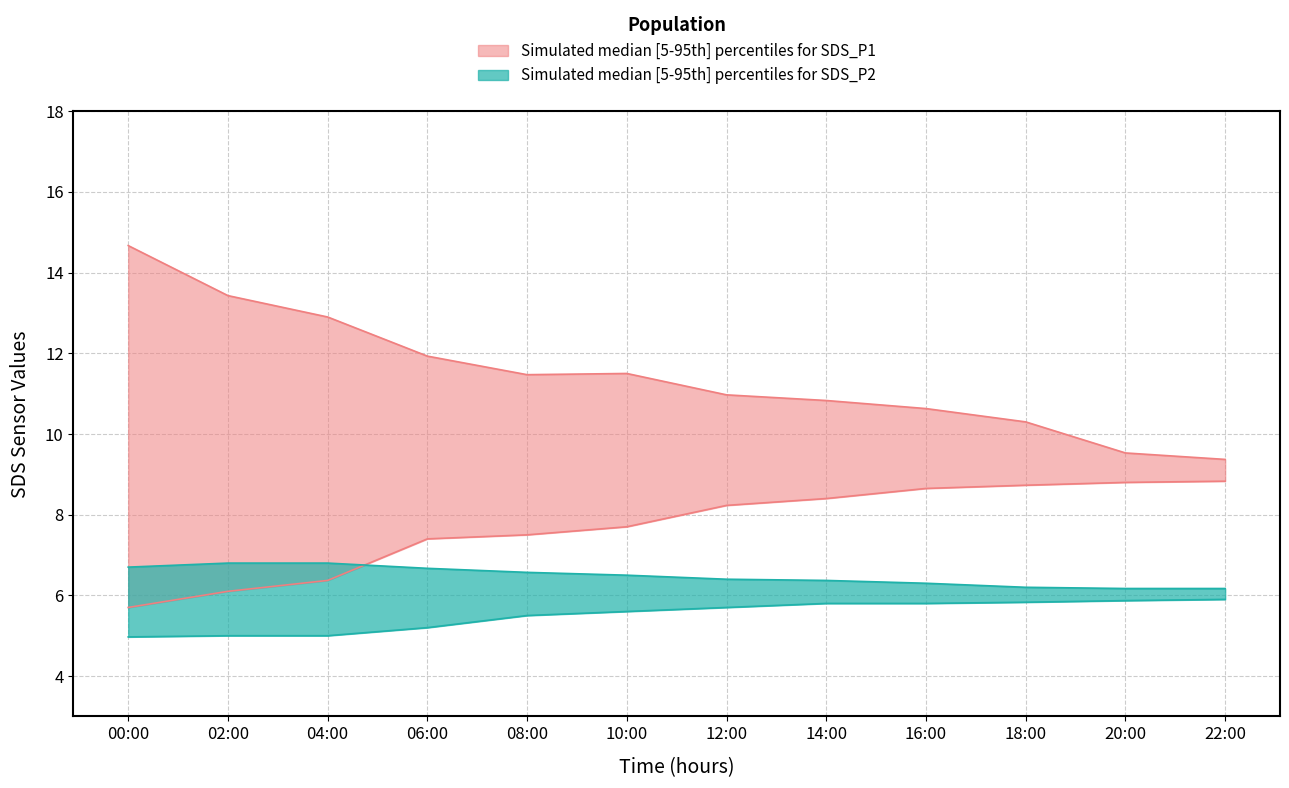

At how many categories does at least one series exceed 11?

6